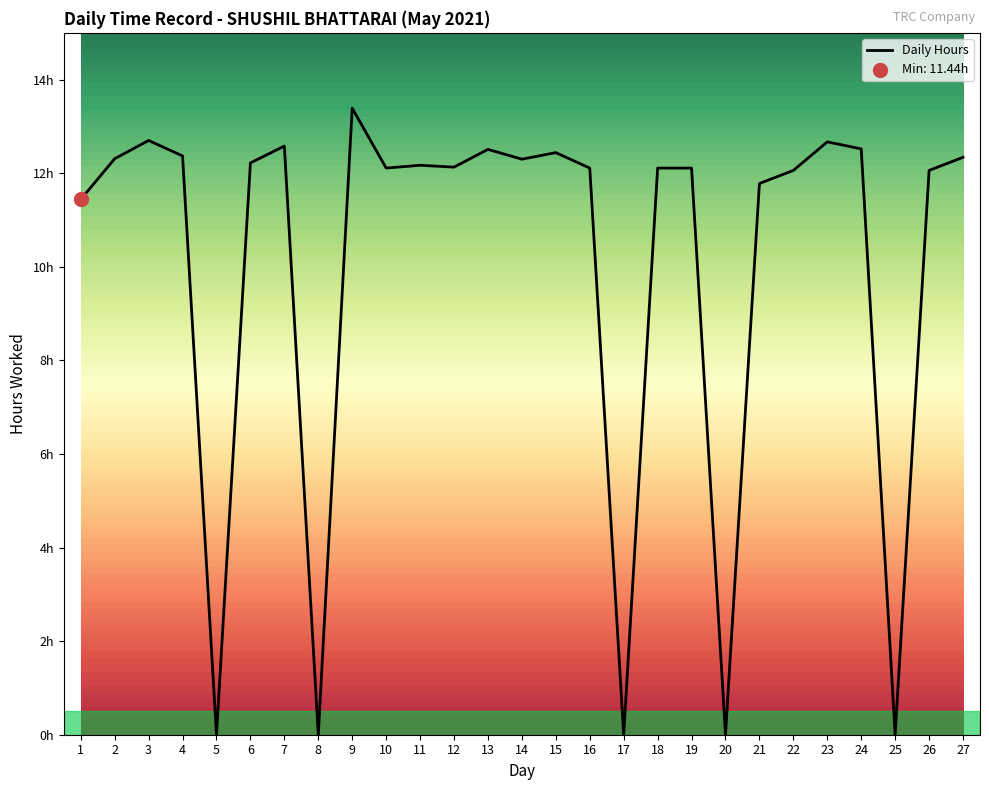

What is the ratio of the value at 23 to the value at 21?

1.1